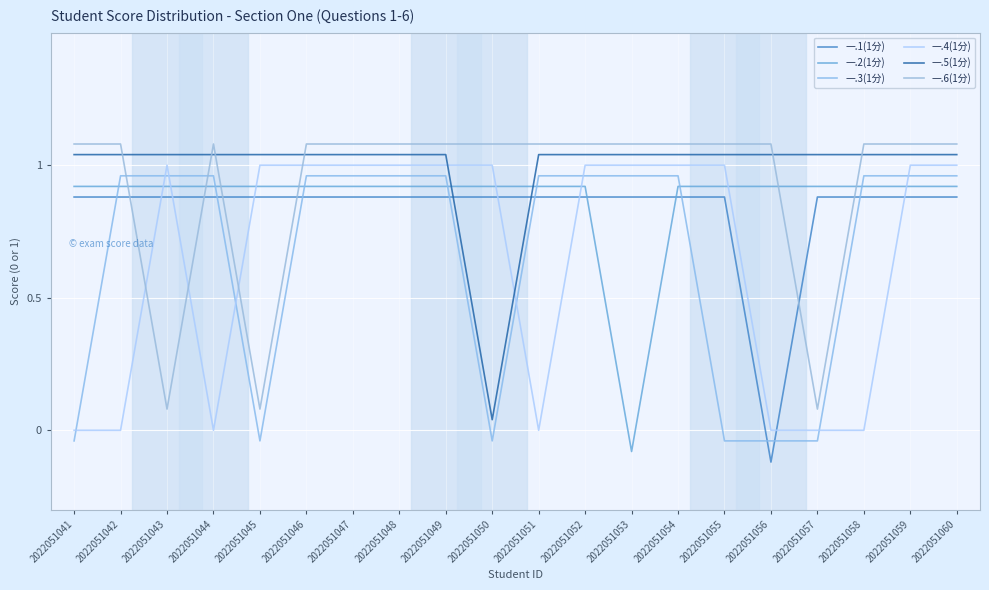

Is the value of 一.5(1分) at 2022051058 greater than the value of 一.6(1分) at 2022051042?

No